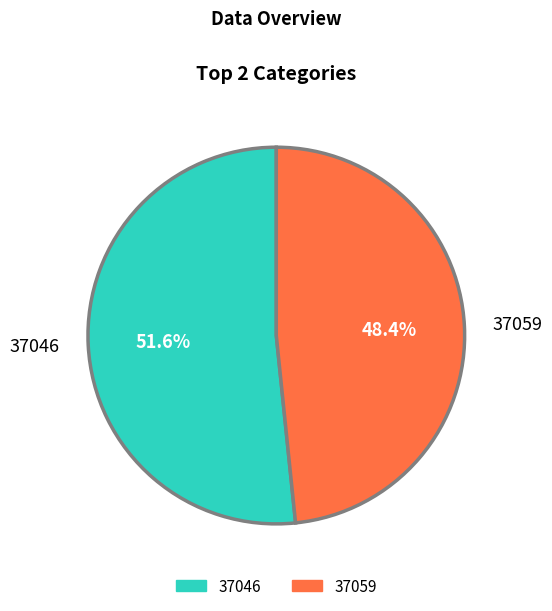

To the nearest percent, what portion does 37046 represent?

52%